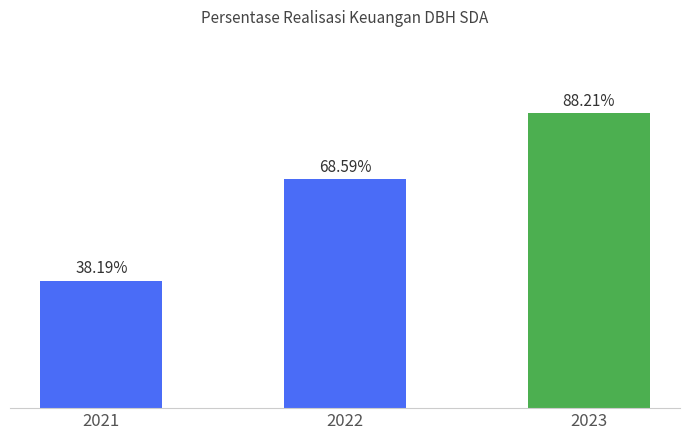

What is the value of the 2023 bar at the 2nd from the left?

68.6